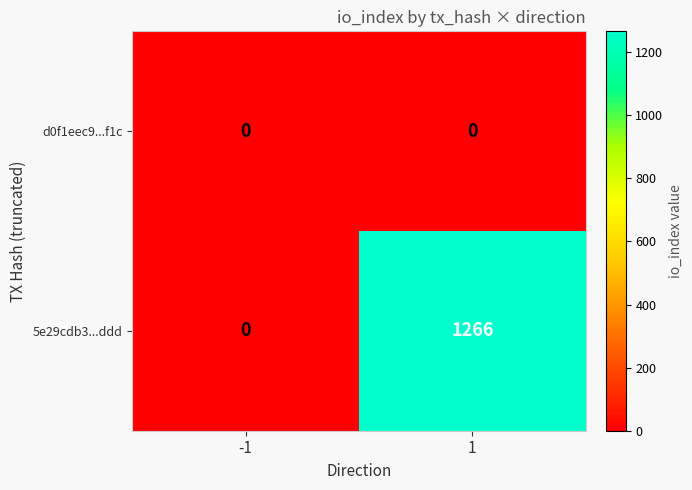

Reading left to right, list all the values displayed in this chart.

d0f1eec9...f1c: 0	0
5e29cdb3...ddd: 0	1266